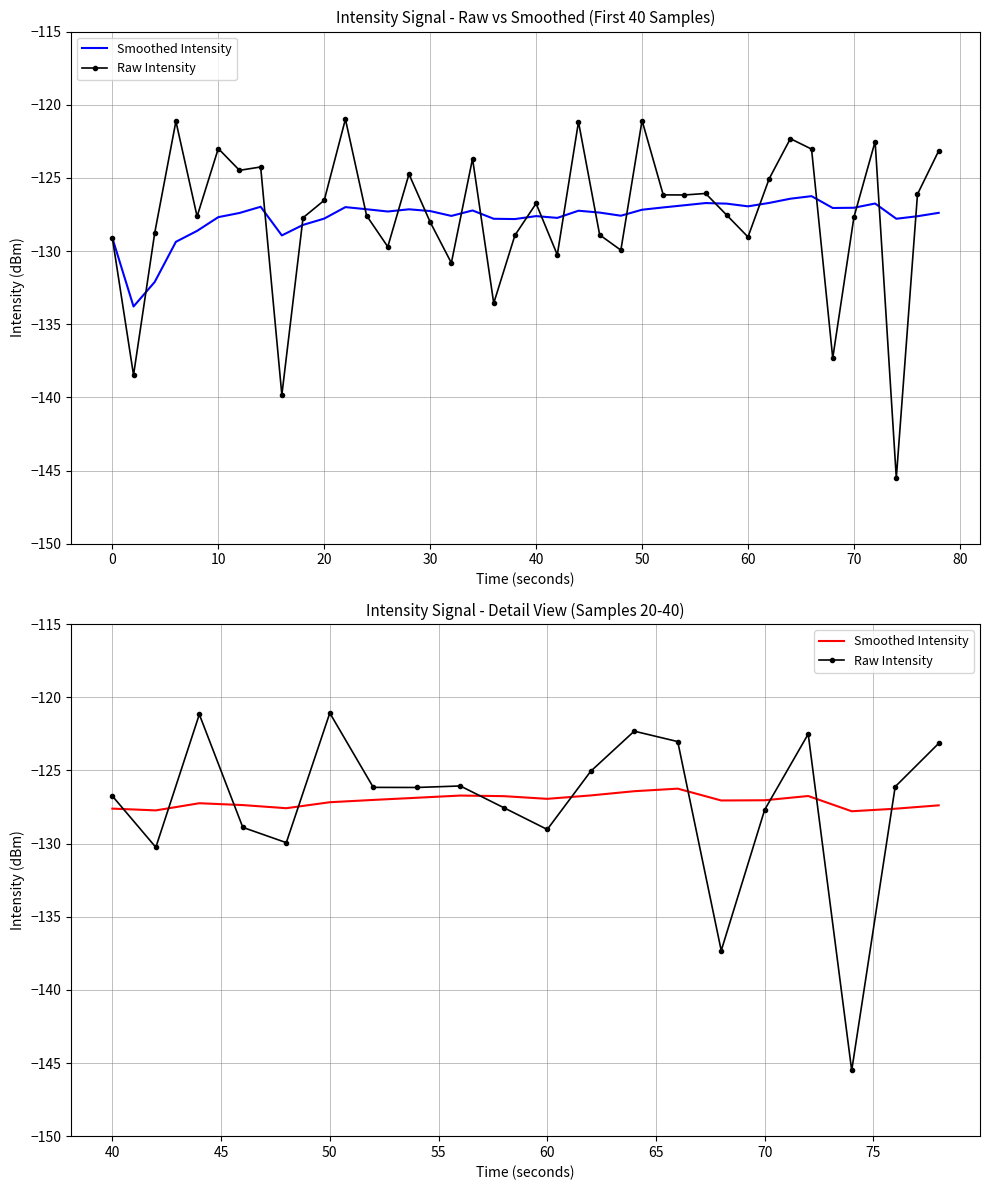

How many values in the Smoothed Intensity series exceed -127?

8